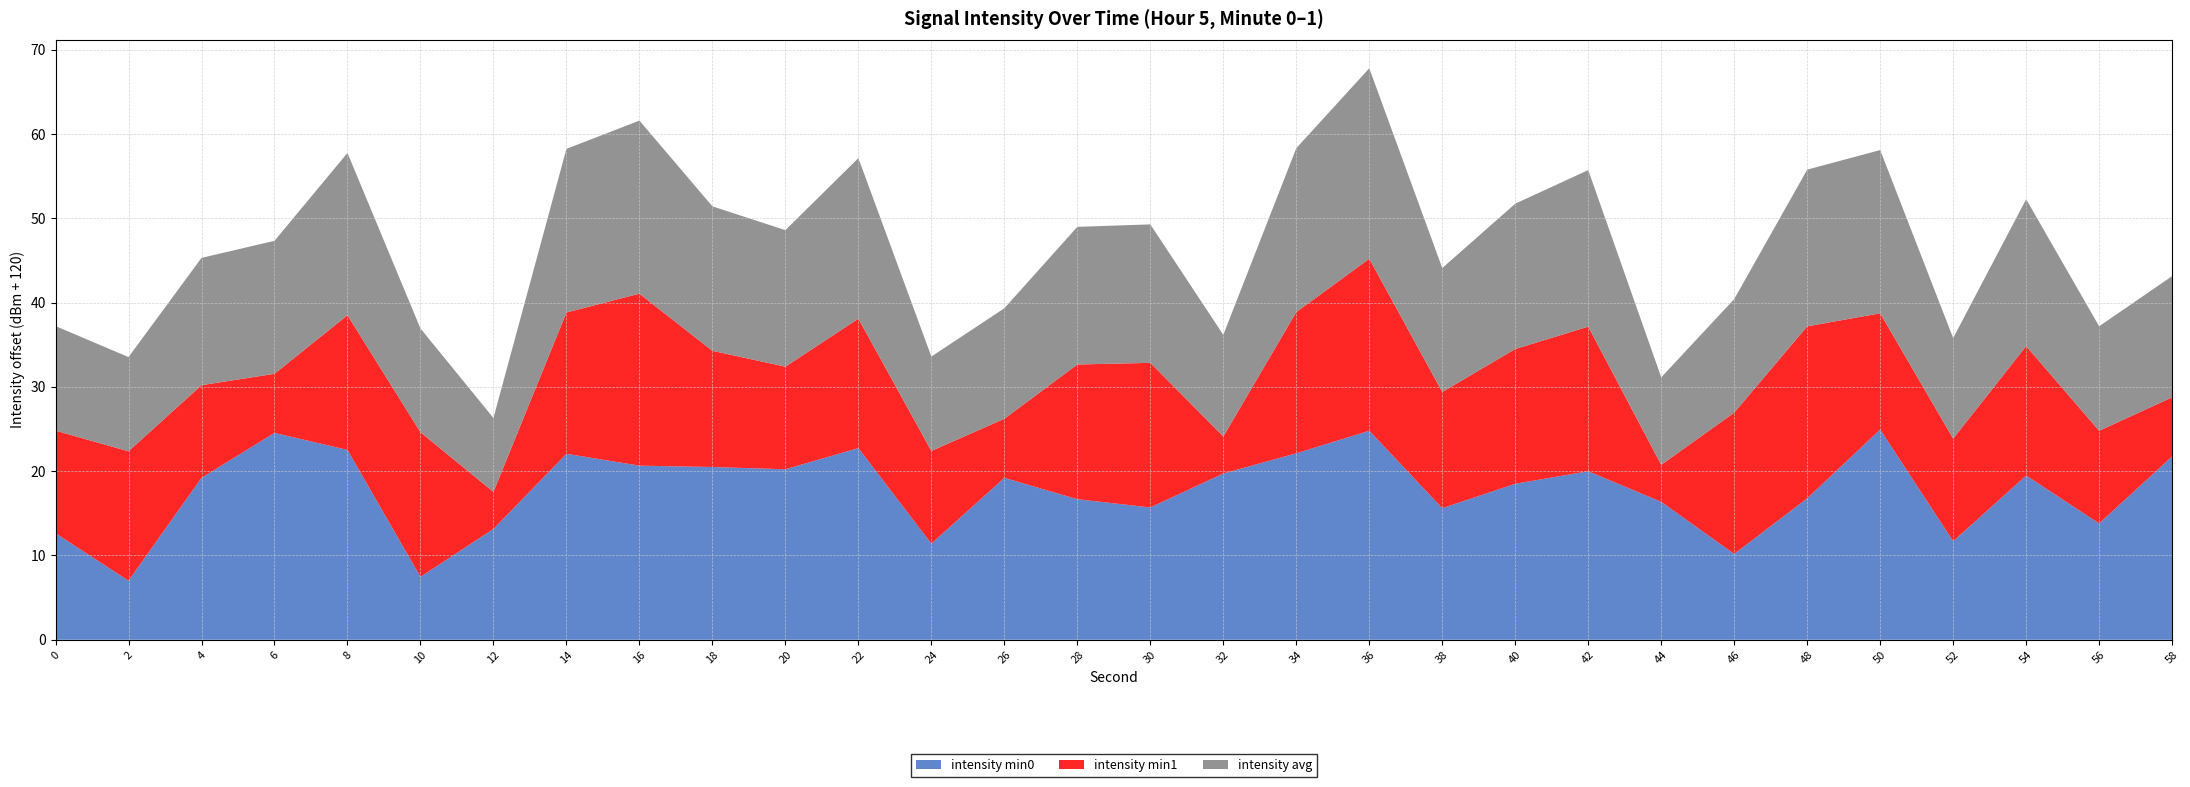

At which category is the sum across all series the highest?

36